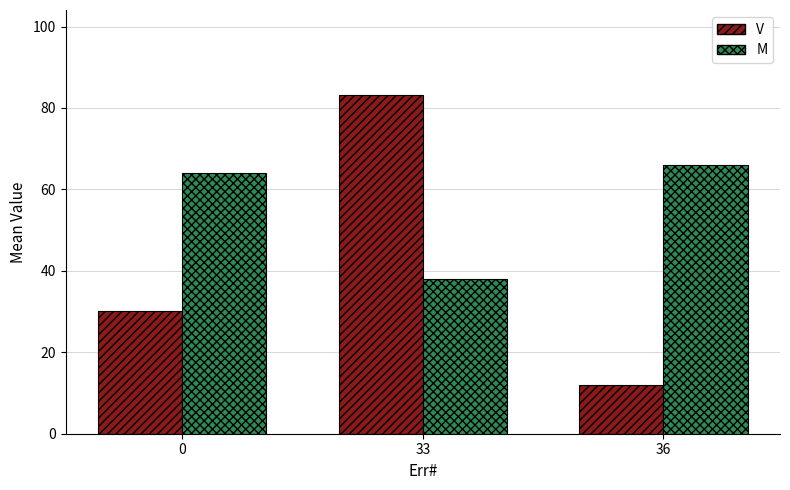

What value does the M series have at 0?

64.0